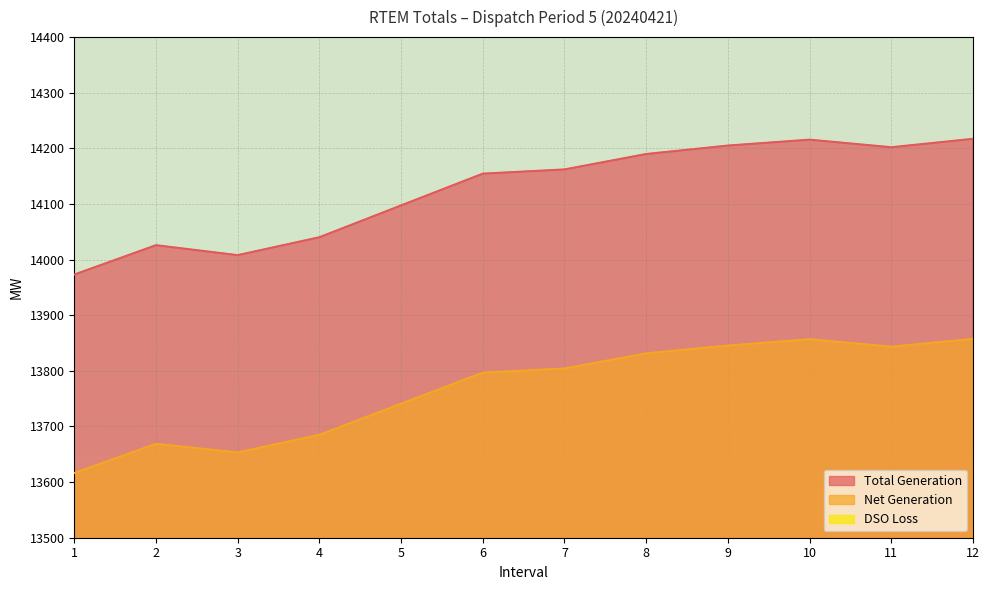

What is the highest value of the Total Generation series?

14217.1